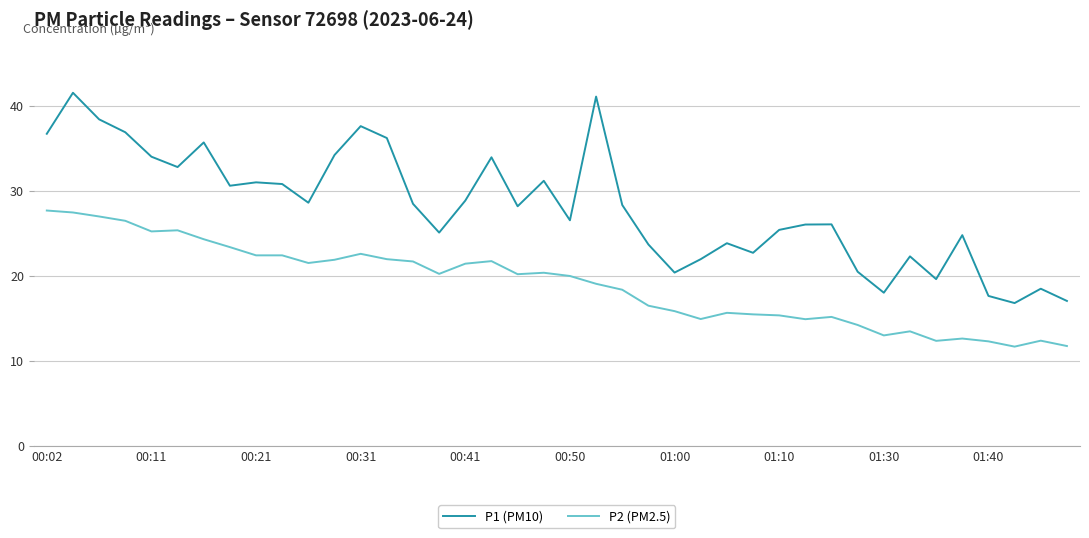

Which series has the largest range (max minus min)?

P1 (PM10)